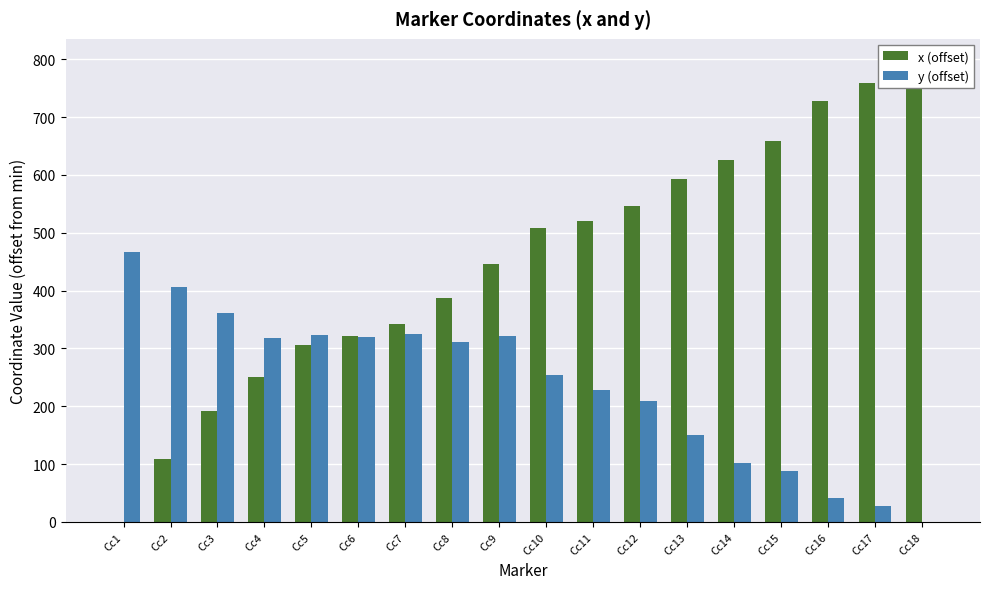

Which series changed the most between Cc3 and Cc16?

x (offset)